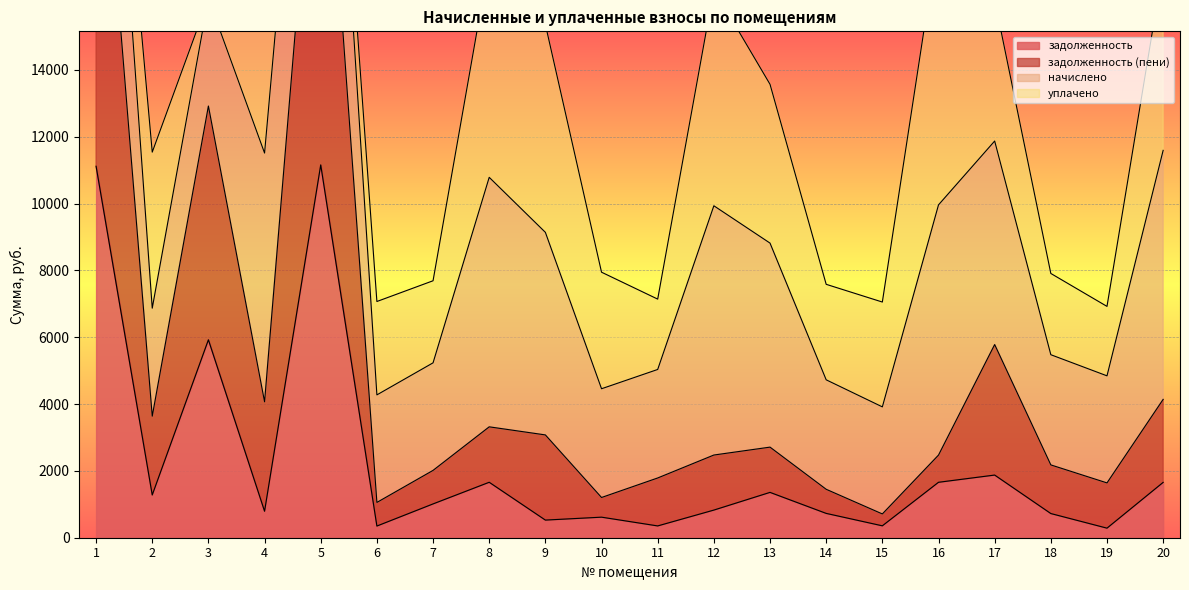

True or false: задолженность and задолженность (пени) intersect in this chart.

False